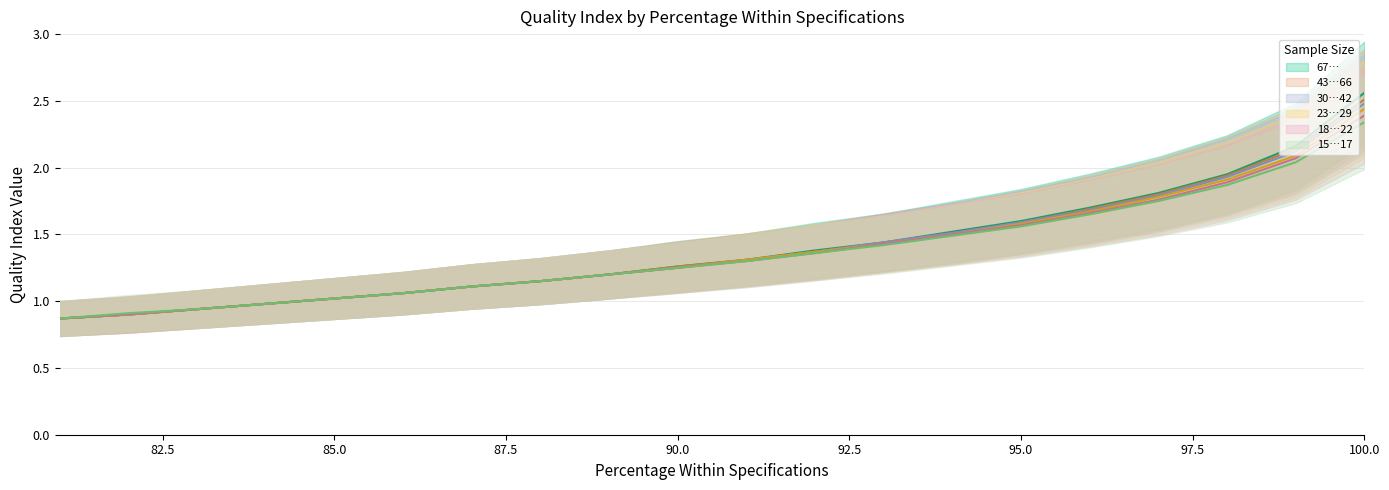

True or false: 30…42 has more than 0 interior local peaks.

False